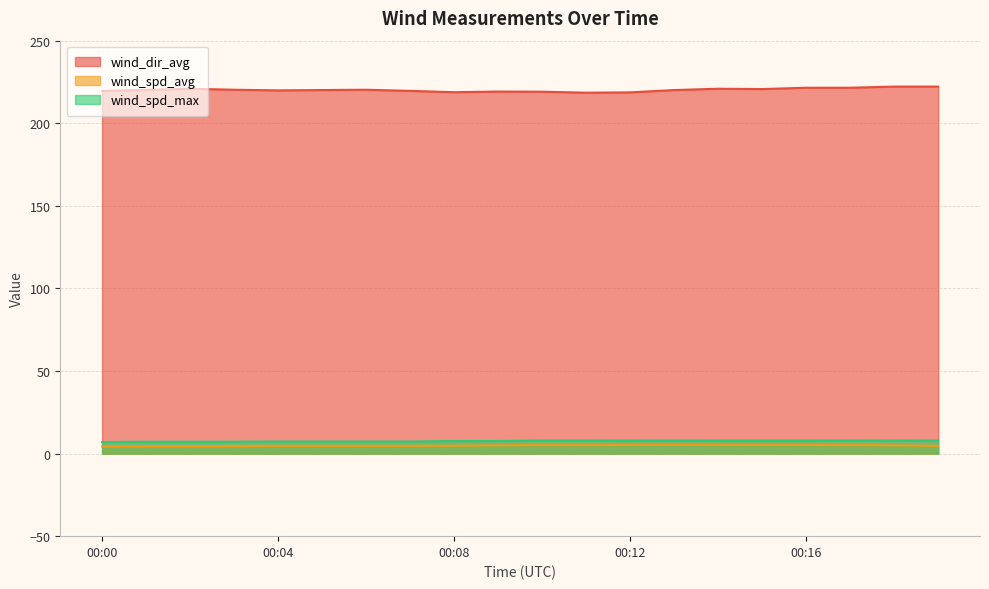

Reading right to left, list all the values displayed in this chart.

wind_dir_avg: 222.2	222.2	221.5	221.5	220.7	220.9	220.1	218.7	218.5	219.1	219.2	218.8	219.6	220.3	220.1	219.9	220.3	220.9	220.2	219.6
wind_spd_avg: 4.7	5.0	5.1	5.2	5.2	5.2	5.3	5.2	5.1	5.1	5.0	4.8	4.7	4.7	4.7	4.7	4.6	4.5	4.5	4.3
wind_spd_max: 7.9	7.9	7.9	7.9	7.9	7.9	7.9	7.9	7.9	7.9	7.6	7.6	7.3	7.3	7.3	7.3	7.2	7.2	7.2	7.0